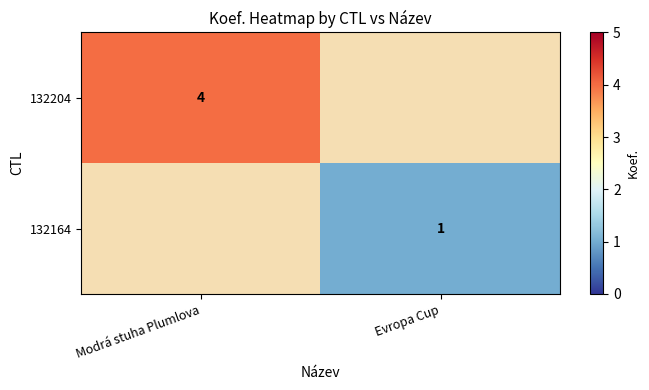

The value of 132204 at Modrá stuha Plumlova is 1. True or false?

False